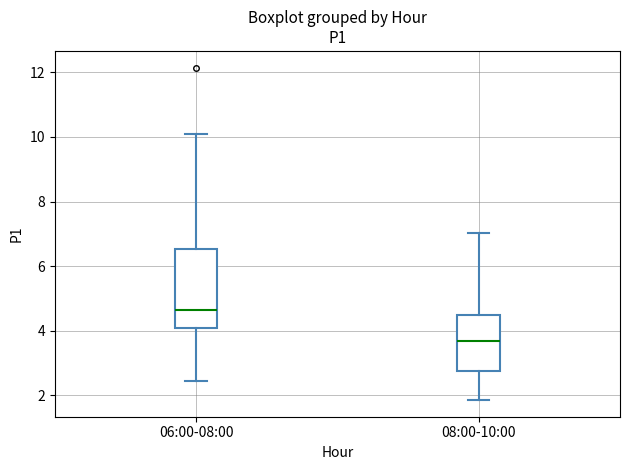

Reading left to right, read every box against the y-axis: the position of its median line, the range the box covers, and the ends of its whiskers. The values are not printed on the chart, so give them approximately, as read against the axis.

06:00-08:00: median 4.6, box 4.0 to 6.6, whiskers 2.4 to 10.2
08:00-10:00: median 3.6, box 2.8 to 4.4, whiskers 1.8 to 7.0